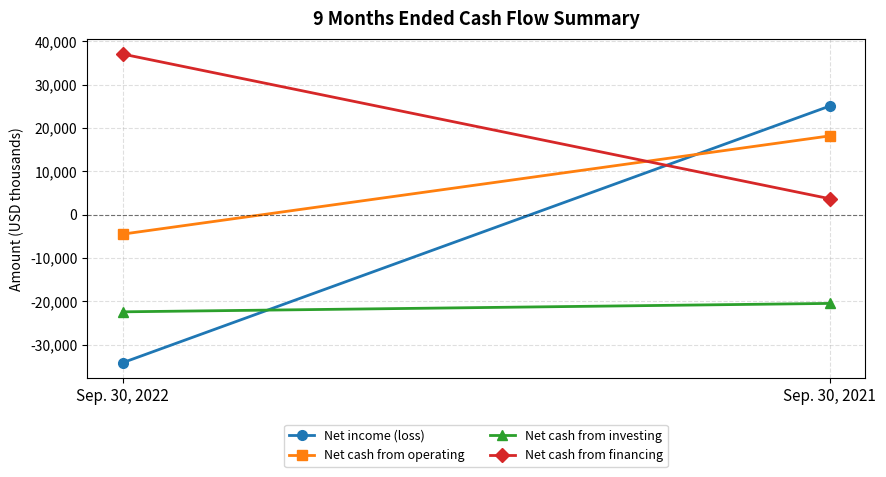

What is the difference between the highest and lowest values at Sep. 30, 2022?

71196